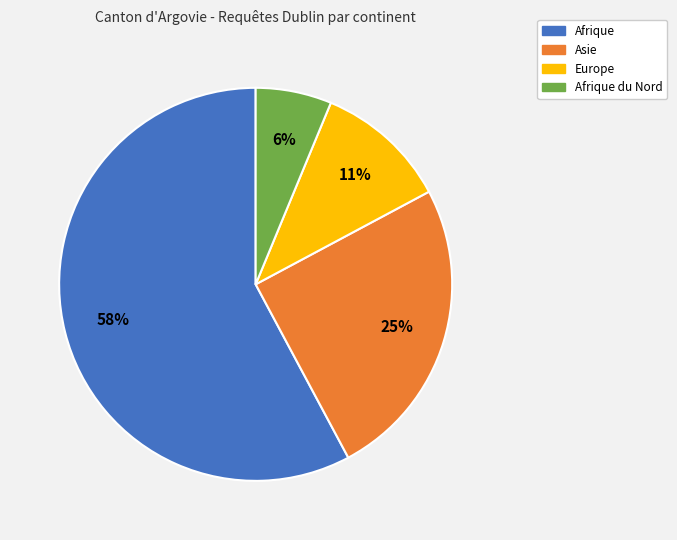

How many segments does this pie chart have?

4